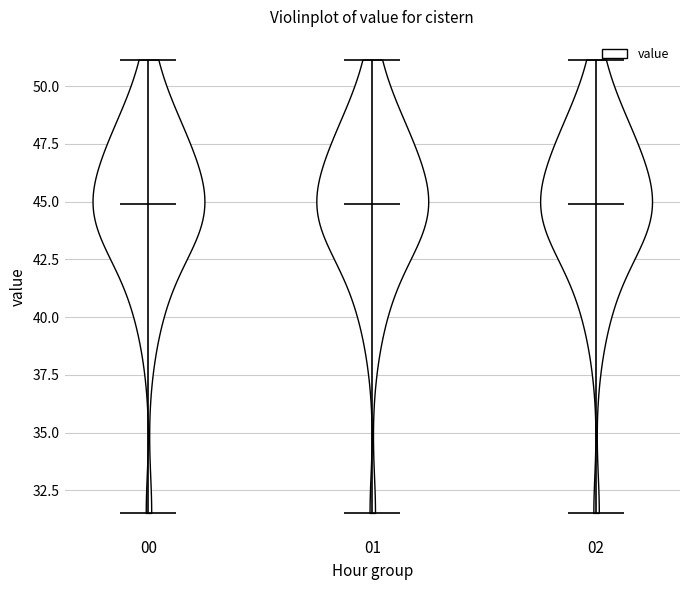

What is the lowest point the violin at x = 01 reaches on the y-axis? The values are not printed on the chart, so give them approximately, as read against the axis.

31.5